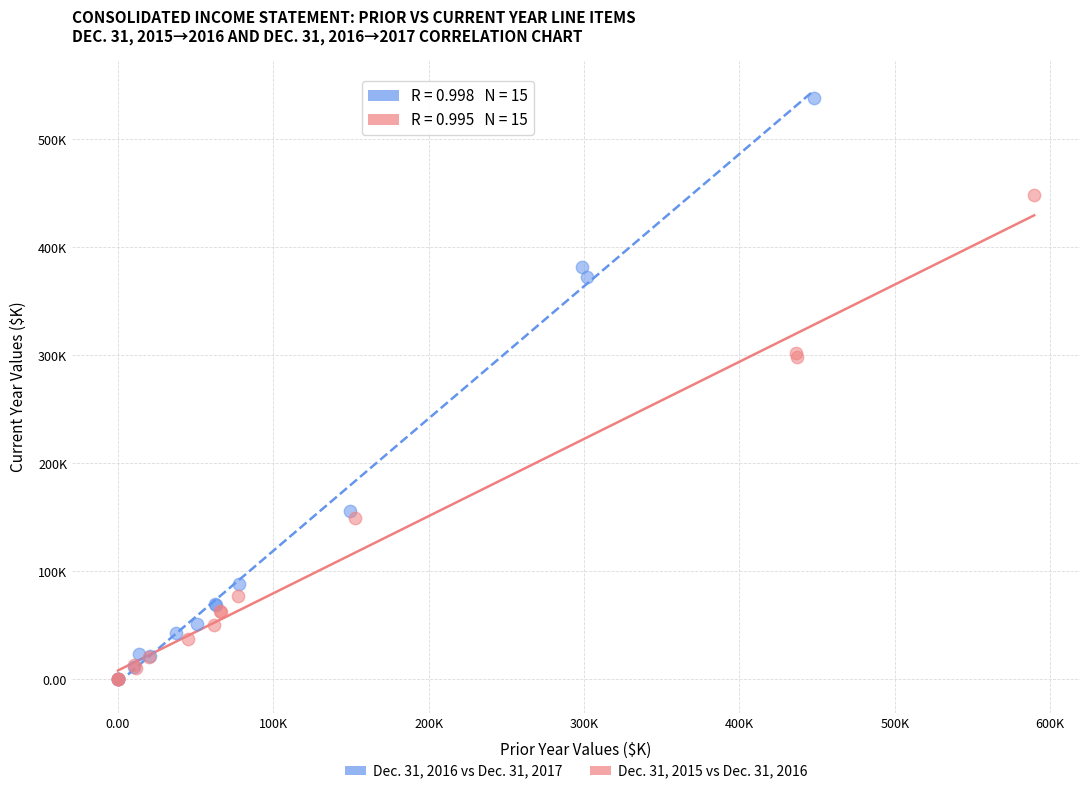

Which series has the largest Y range (max minus min)?

Dec. 31, 2016 vs Dec. 31, 2017